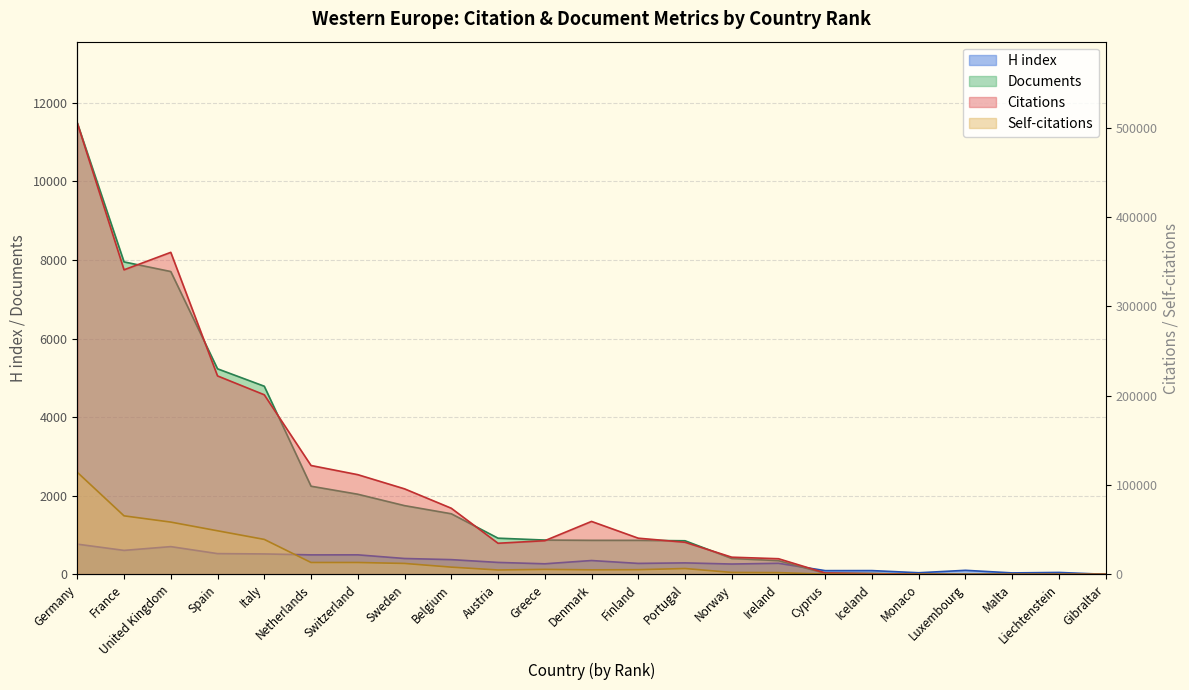

What position from the left is Portugal?

14